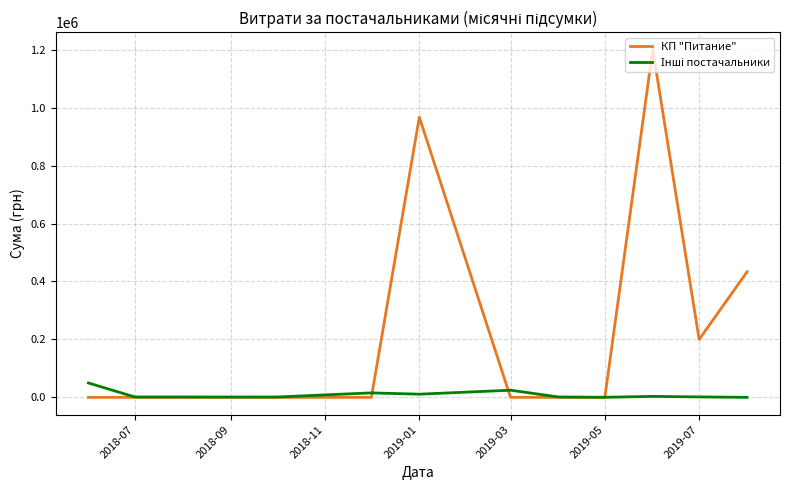

Which series has the largest total across all categories?

КП "Питание"